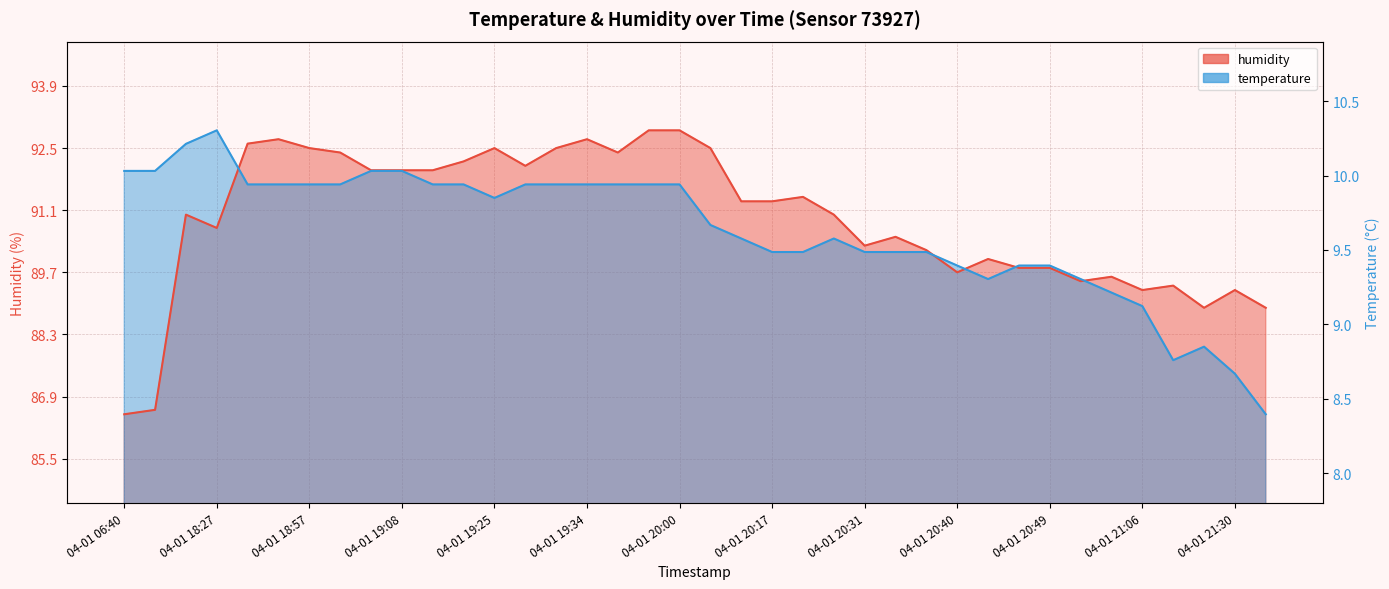

What is the greatest value displayed?

92.9